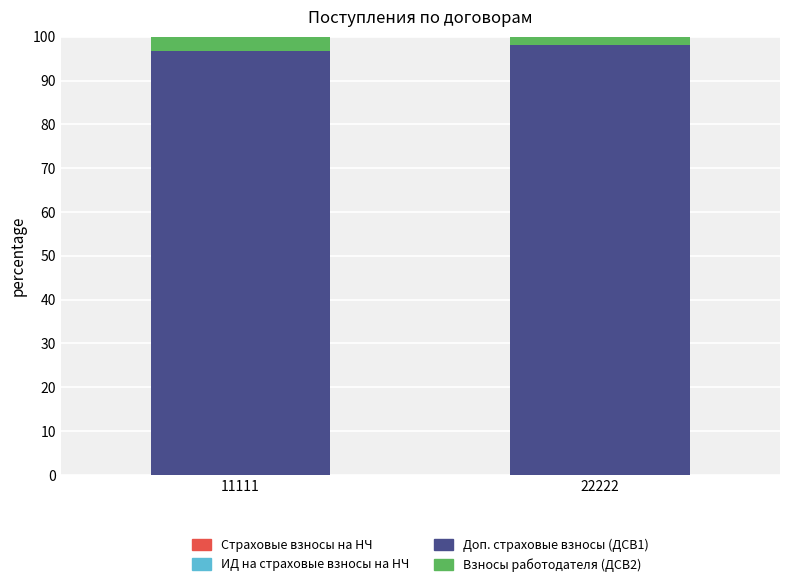

Reading left to right, list the values for the Доп. страховые взносы (ДСВ1) series.

11111=96.8	22222=98.0